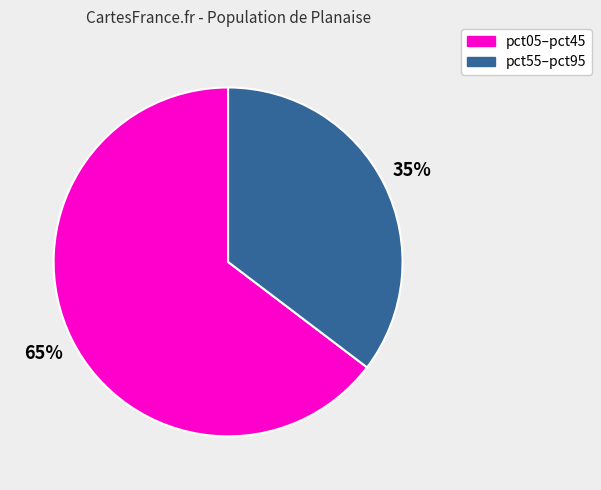

Which slice is the largest?

pct05–pct45